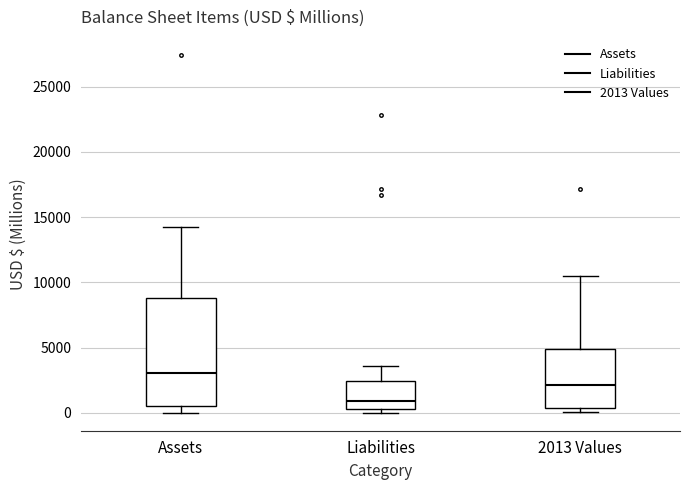

Reading left to right, read every box against the y-axis: the position of its median line, the range the box covers, and the ends of its whiskers. The values are not printed on the chart, so give them approximately, as read against the axis.

Assets: median 3000, box 500 to 9000, whiskers 0 to 14500
Liabilities: median 1000, box 500 to 2500, whiskers 0 to 3500
2013 Values: median 2000, box 500 to 5000, whiskers 0 to 10500